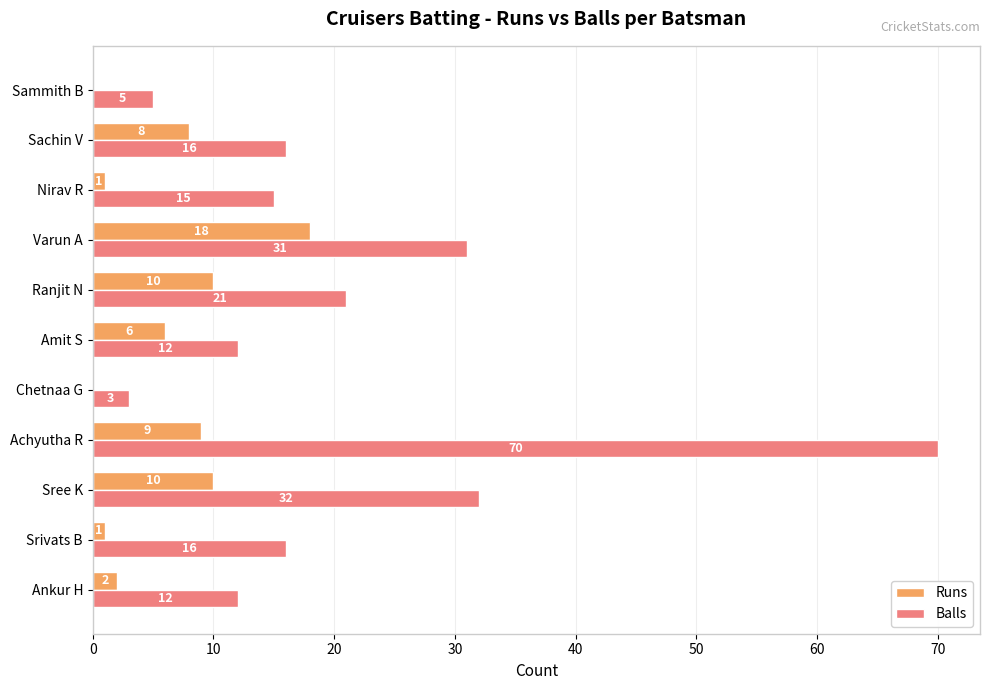

What is the greatest value displayed?

70